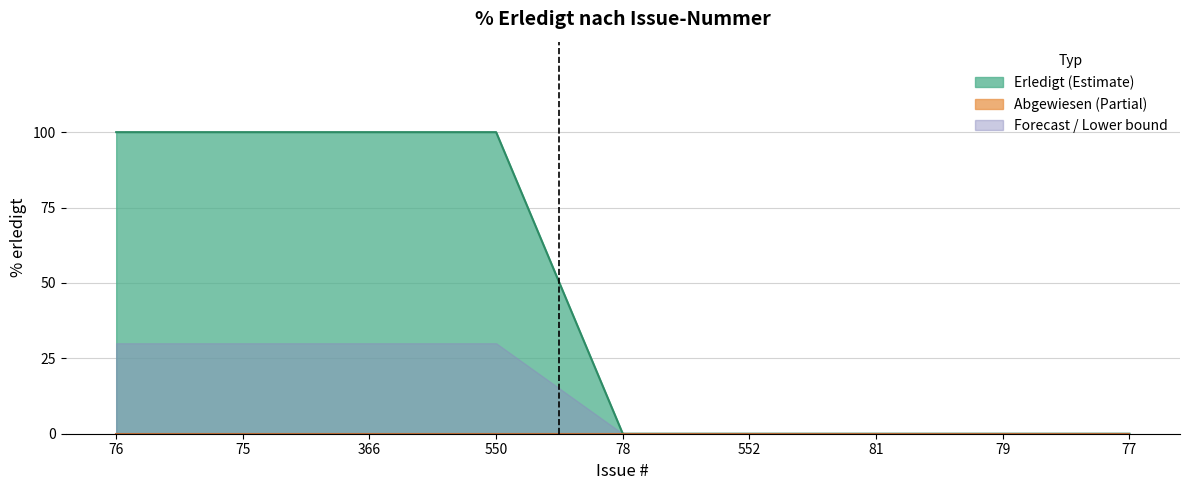

How many values are between 0 and 100?

9